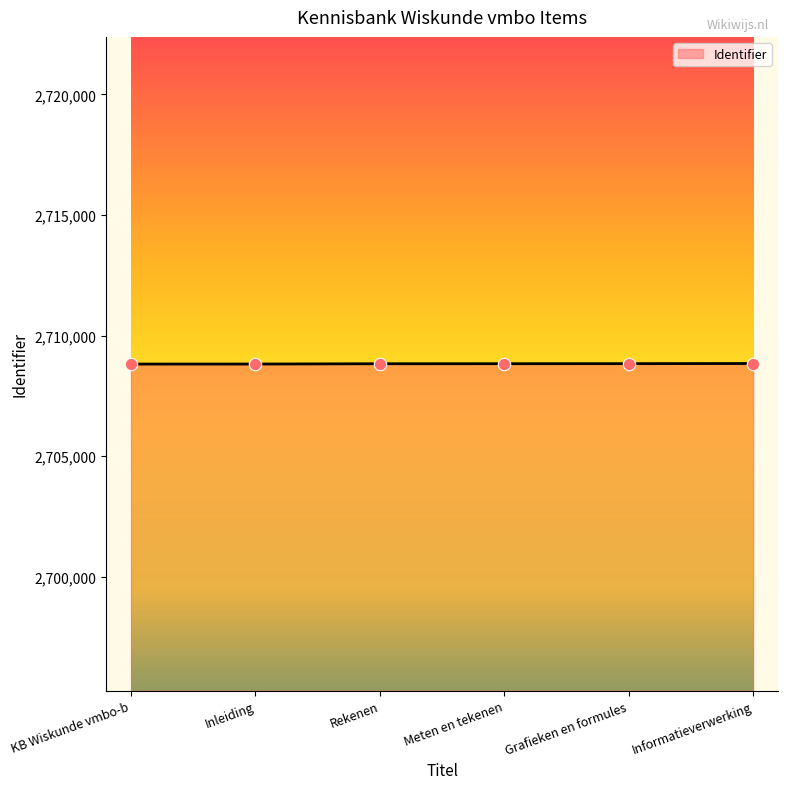

What is the ratio of the value at Informatieverwerking to the value at Inleiding?

1.0